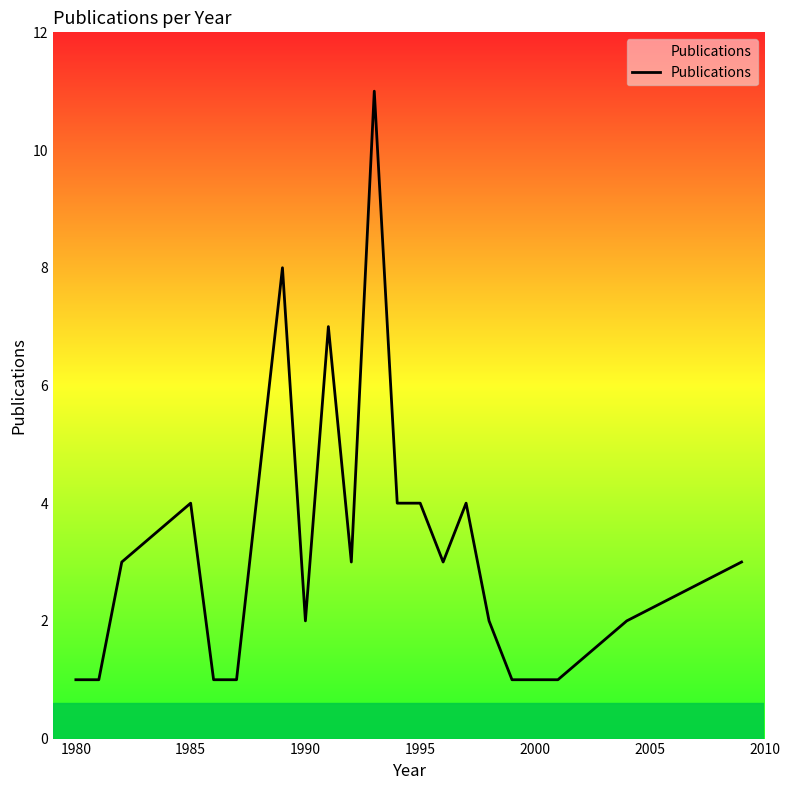

What is the minimum value shown in the chart?

1